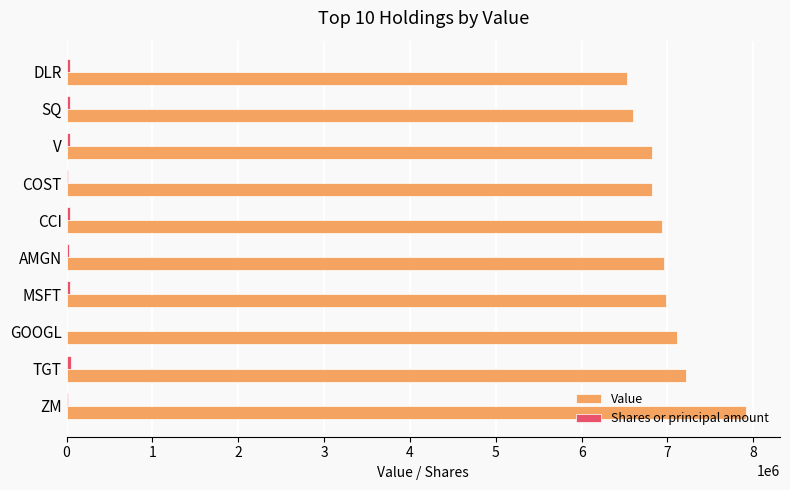

Which series has the largest total across all categories?

Value